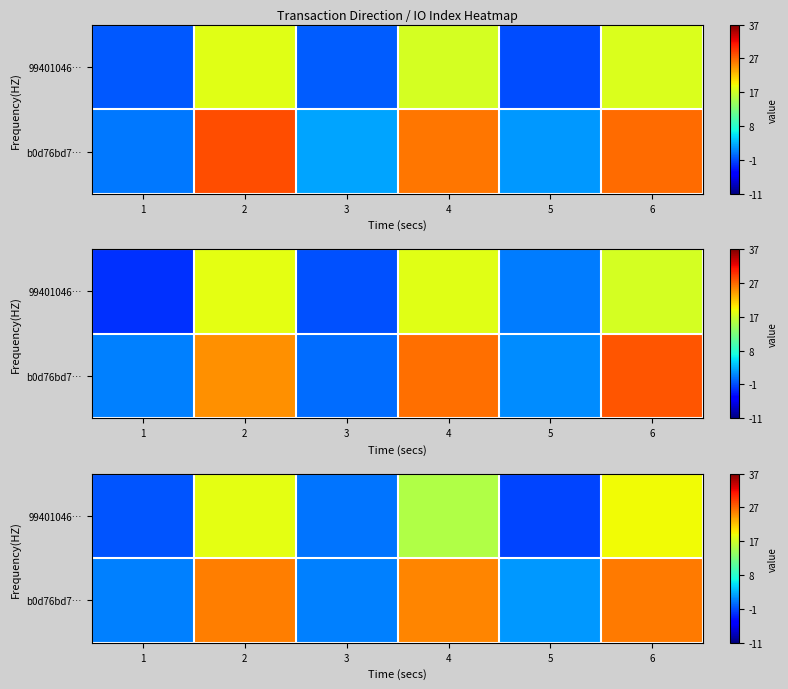

Is it true that row_1 equals 3.3 at 5?

False